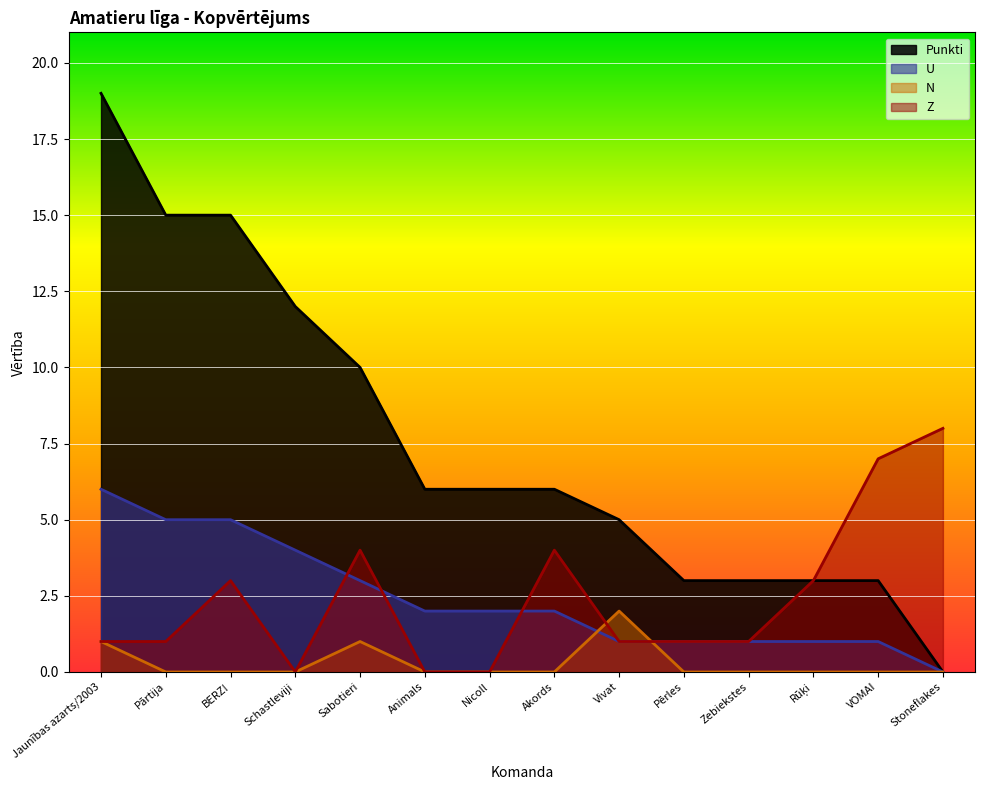

Reading right to left, list all the values displayed in this chart.

Punkti: 0	3	3	3	3	5	6	6	6	10	12	15	15	19
U: 0	1	1	1	1	1	2	2	2	3	4	5	5	6
N: 0	0	0	0	0	2	0	0	0	1	0	0	0	1
Z: 8	7	3	1	1	1	4	0	0	4	0	3	1	1